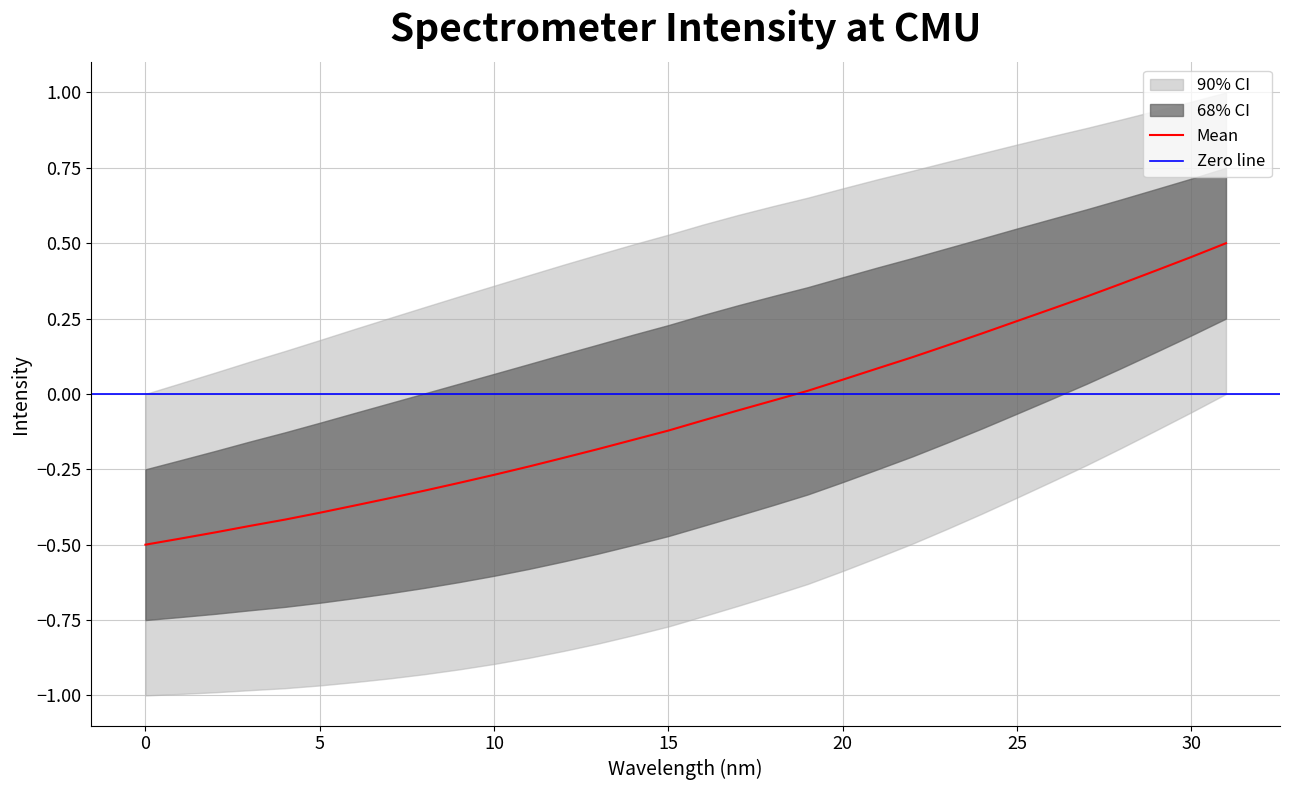

The value at 24 is 0.2. True or false?

True